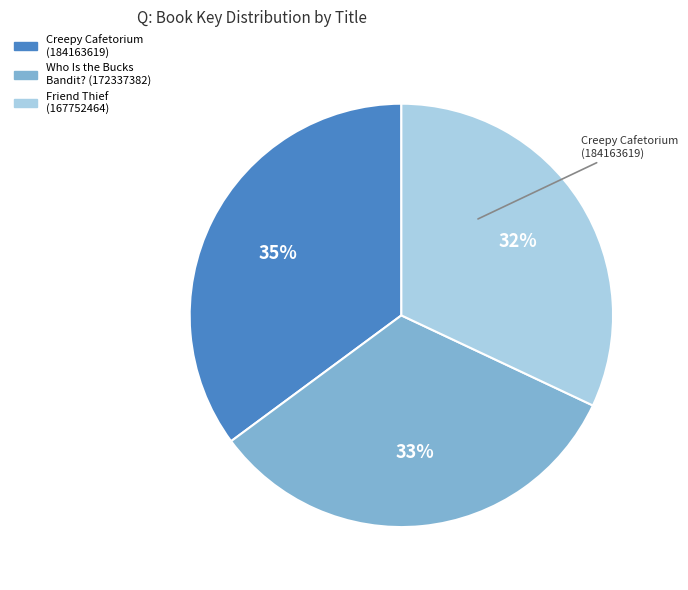

Combined, what portion of the pie is Creepy Cafetorium (184163619) and Friend Thief (167752464)?

67.1%